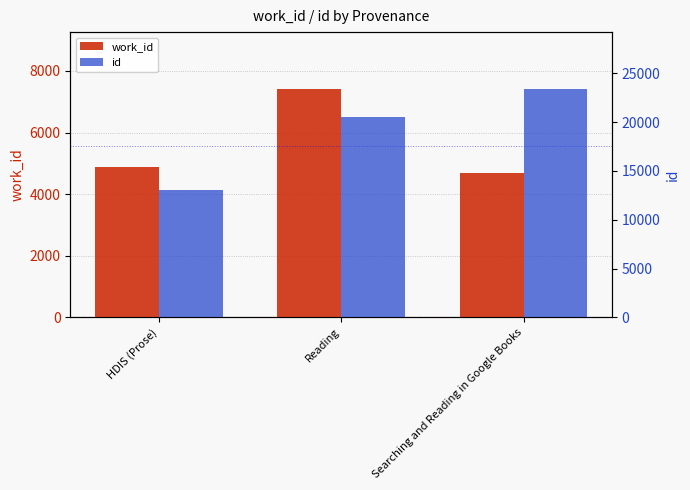

Count the number of data series in this chart.

2